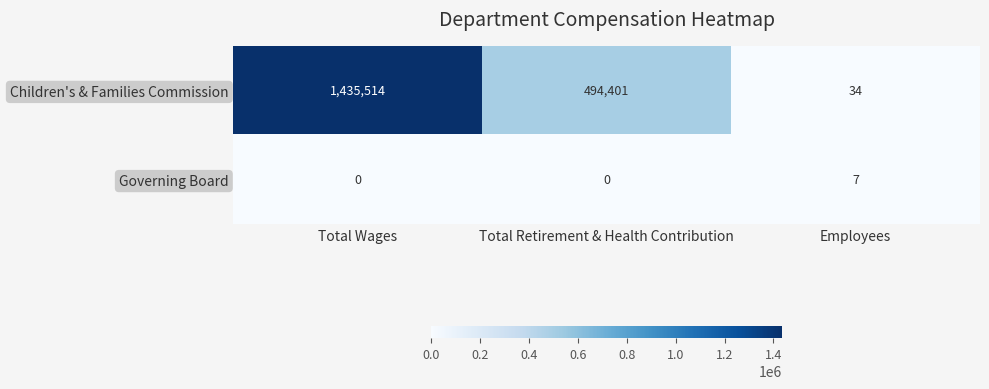

How many data points in Children's & Families Commission are less than 494401?

1